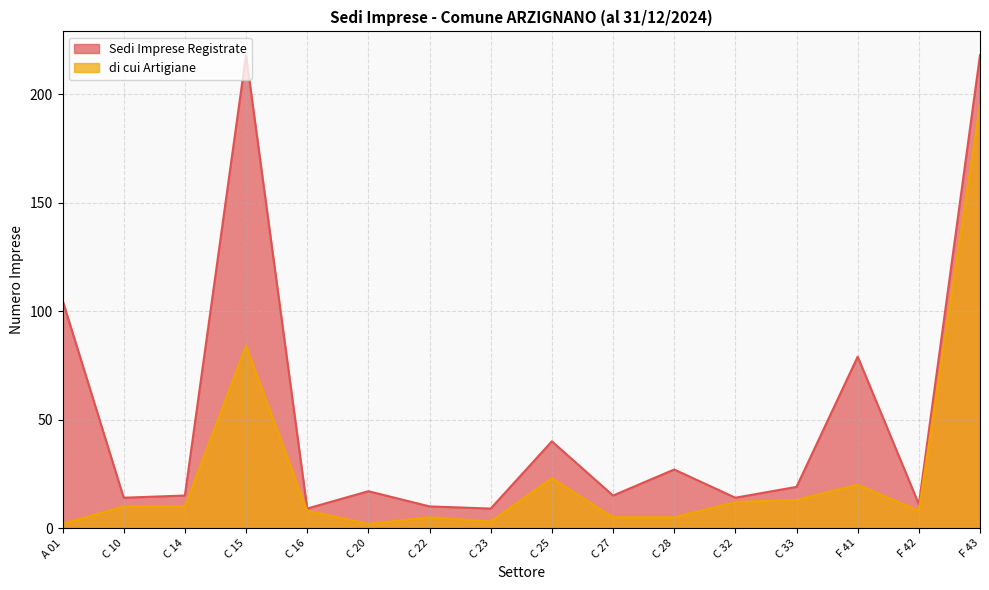

The di cui Artigiane series shows 10 at C 14. True or false?

True